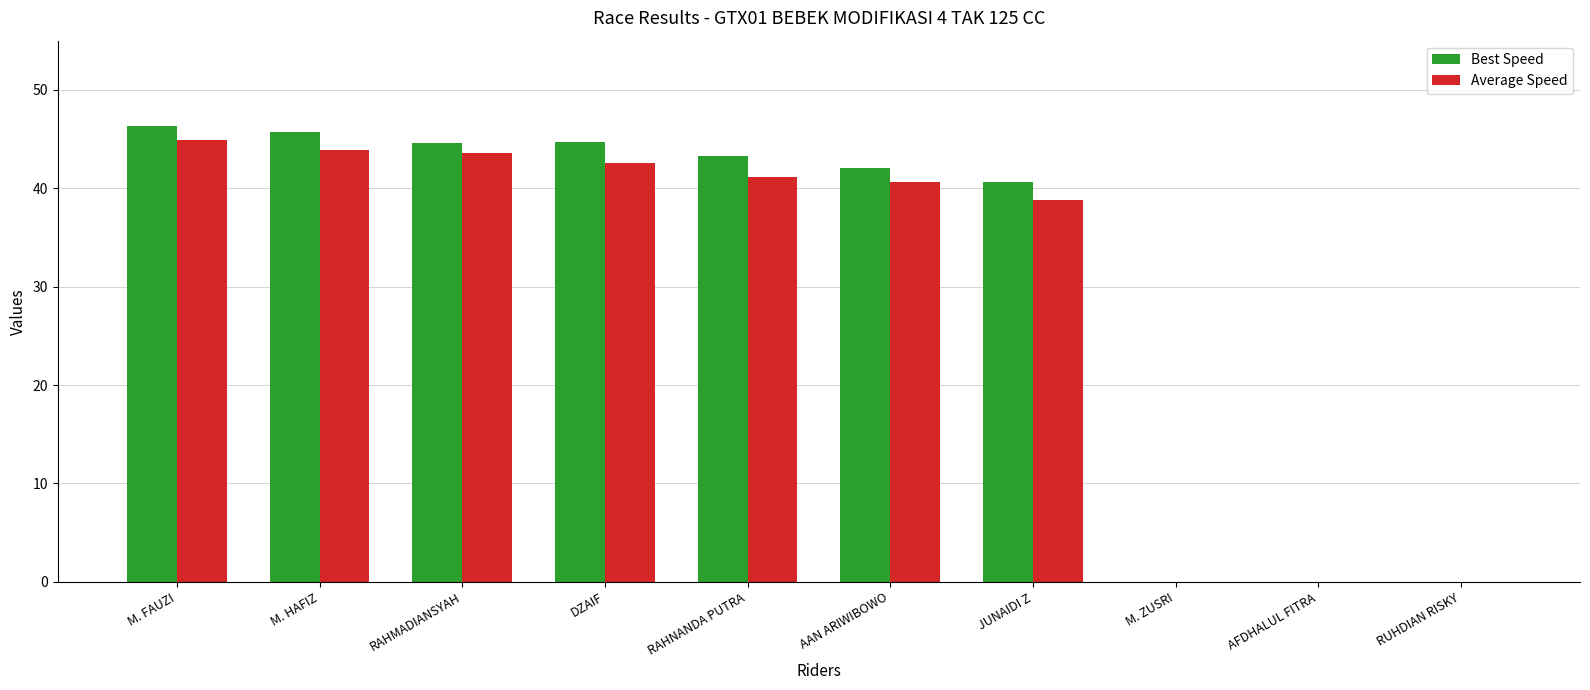

The value of Average Speed at AAN ARIWIBOWO is 40.6. True or false?

True